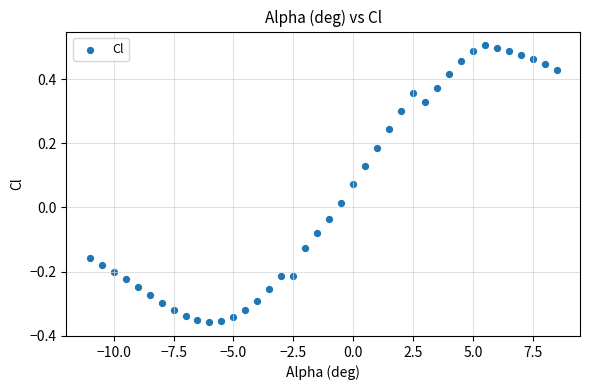

What is the range of X values (max minus min)?

19.5